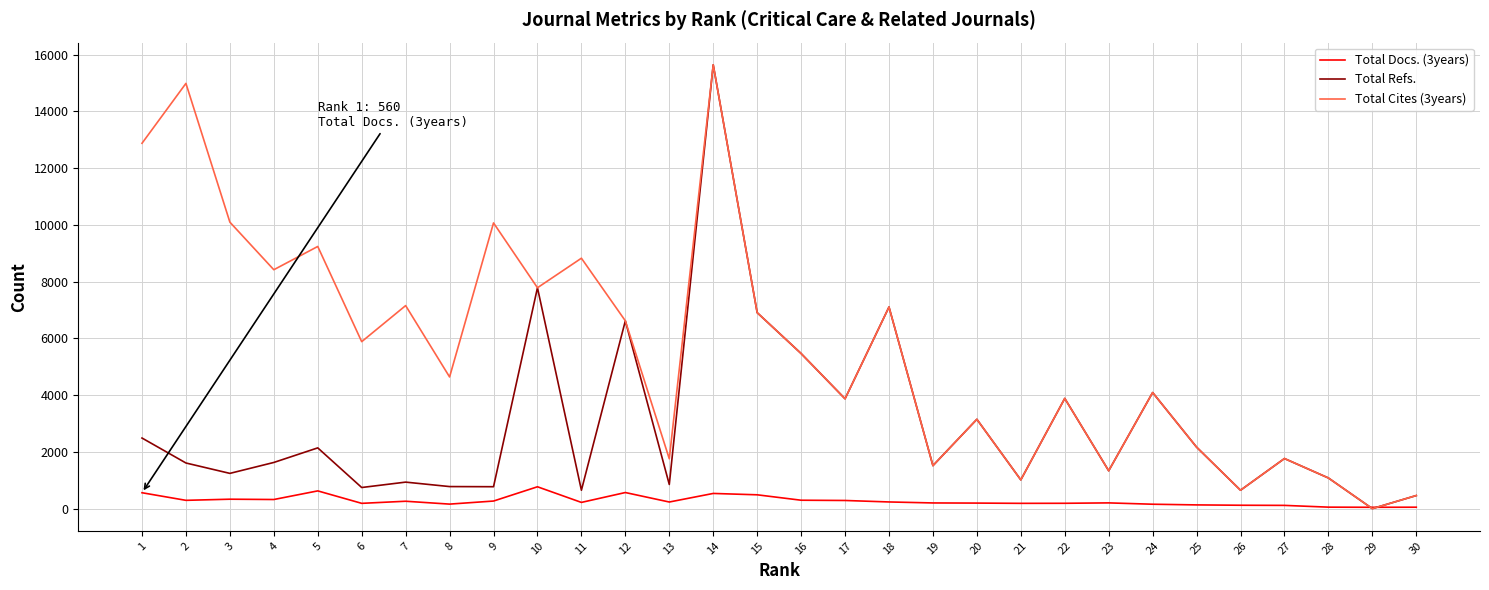

Which series has the largest total across all categories?

Total Cites (3years)